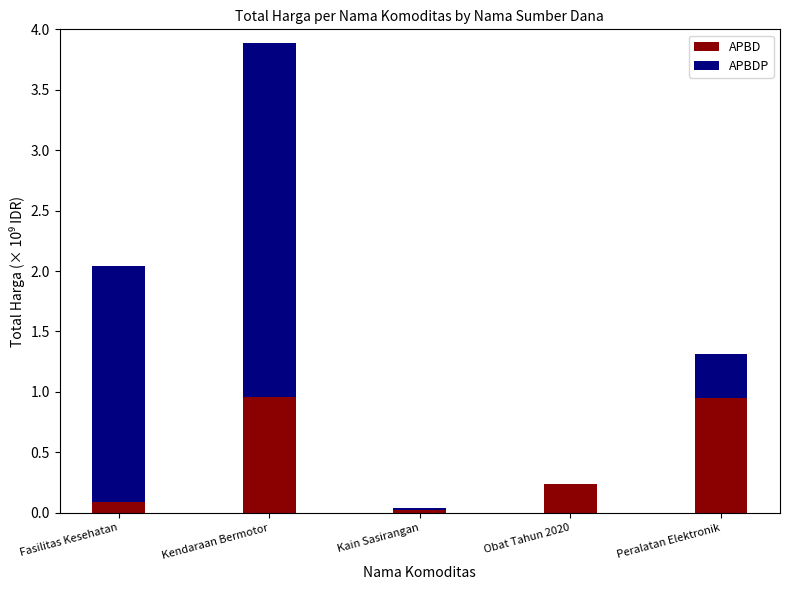

At which category is the sum across all series the highest?

Kendaraan Bermotor